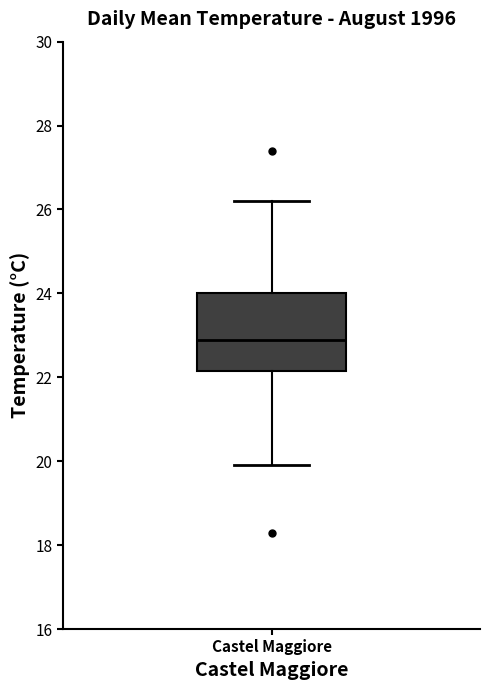

Read this box plot against the y-axis: the position of the median line, the range covered by the box, and the ends of both whiskers. The values are not printed on the chart, so give them approximately, as read against the axis.

median 23.0, box 22.2 to 24.0, whiskers 20.0 to 26.2